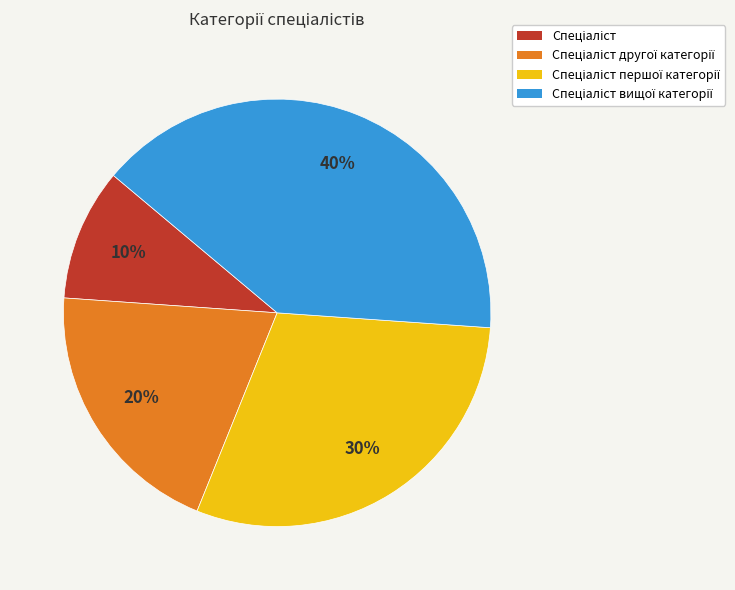

To the nearest percent, what is the difference between the largest and smallest slice percentages?

30%